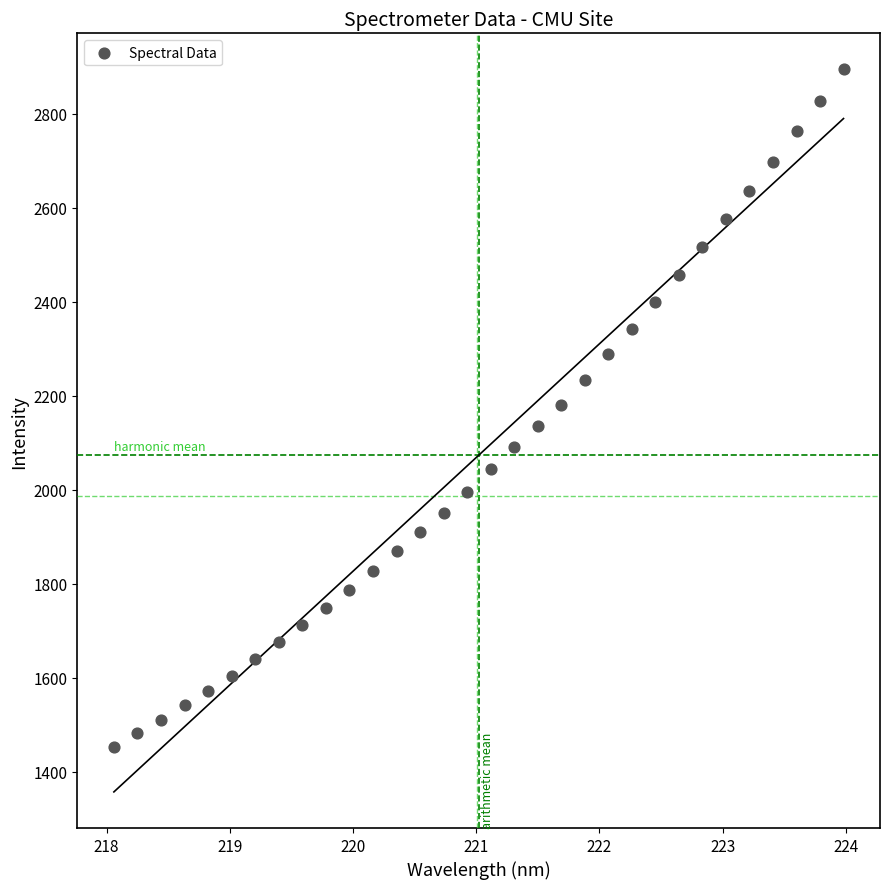

What is the range of X values (max minus min)?

5.9